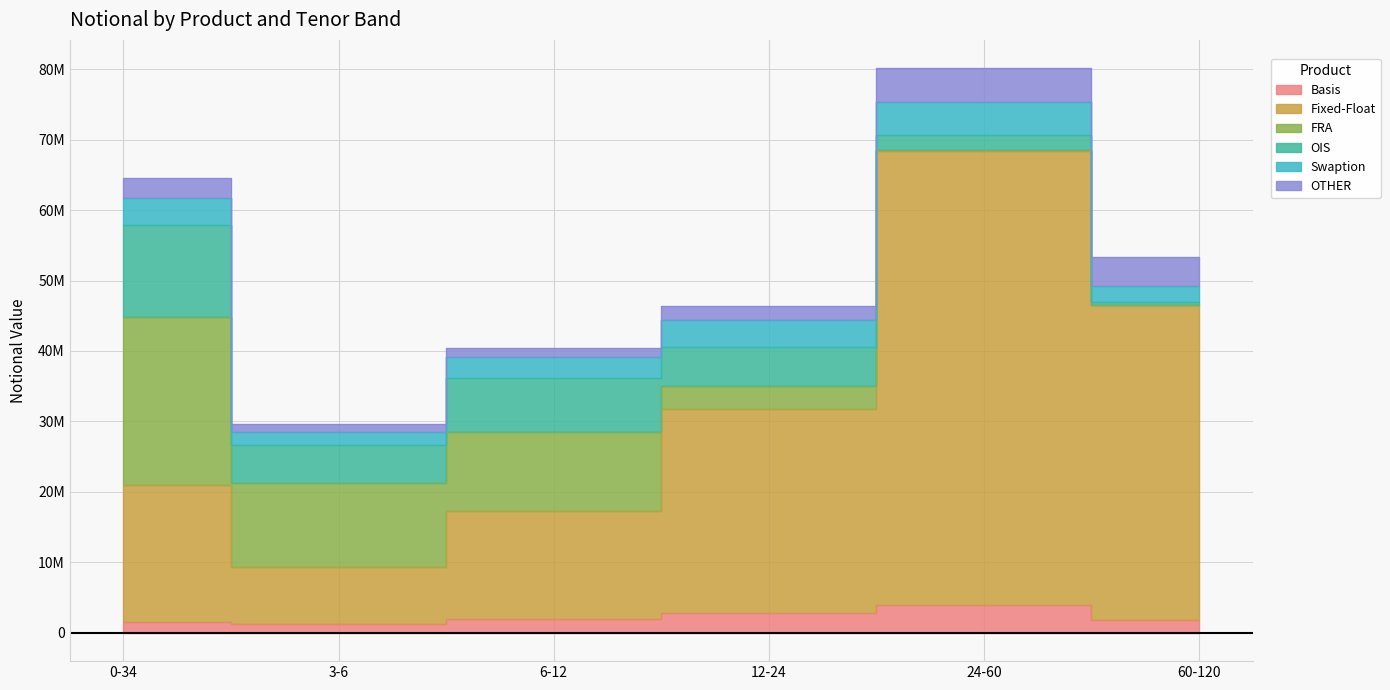

What is the difference between the second highest and second lowest values in the FRA series?

11738988